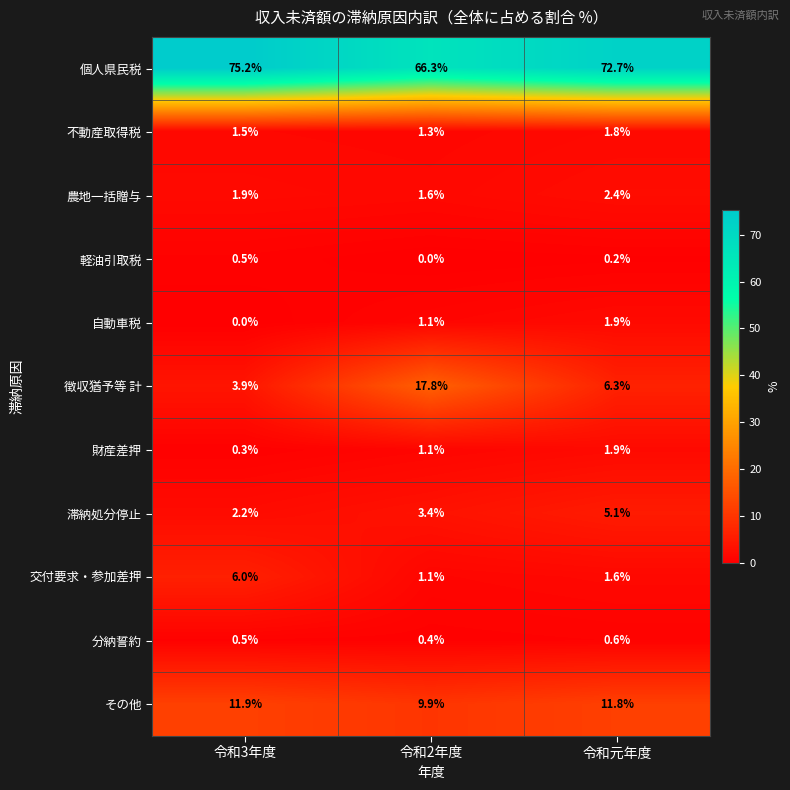

Which series has the largest total across all categories?

個人県民税